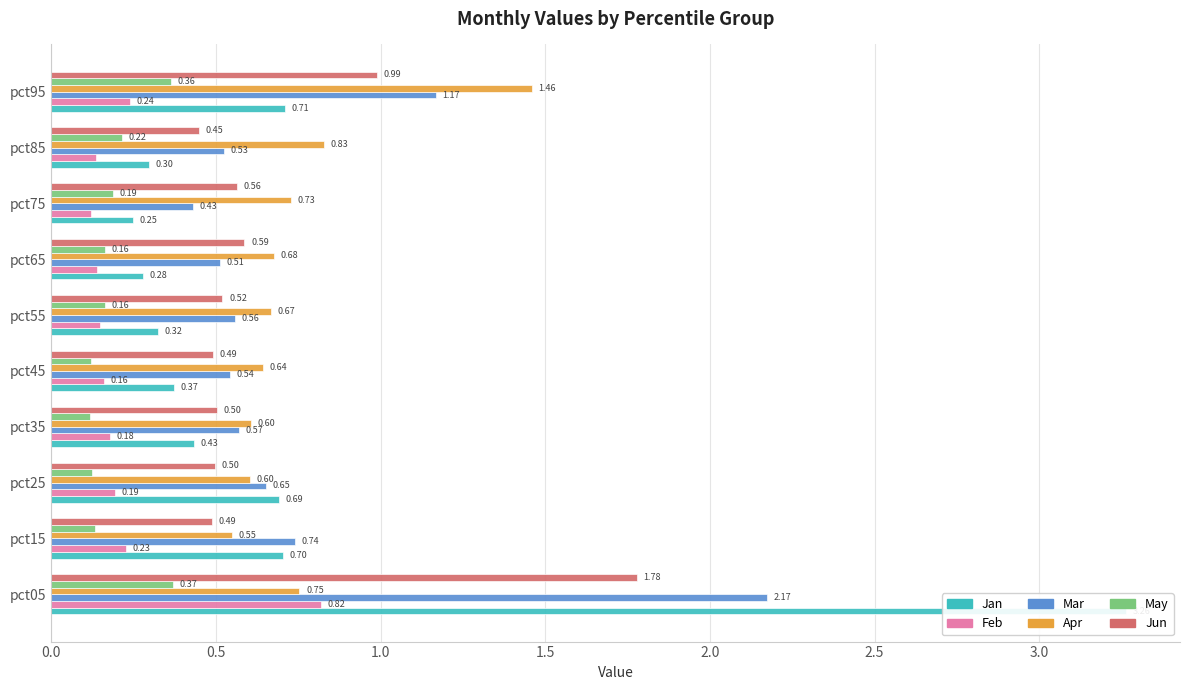

Is the value of Feb at 8 greater than the value of Jan at 3.0?

No